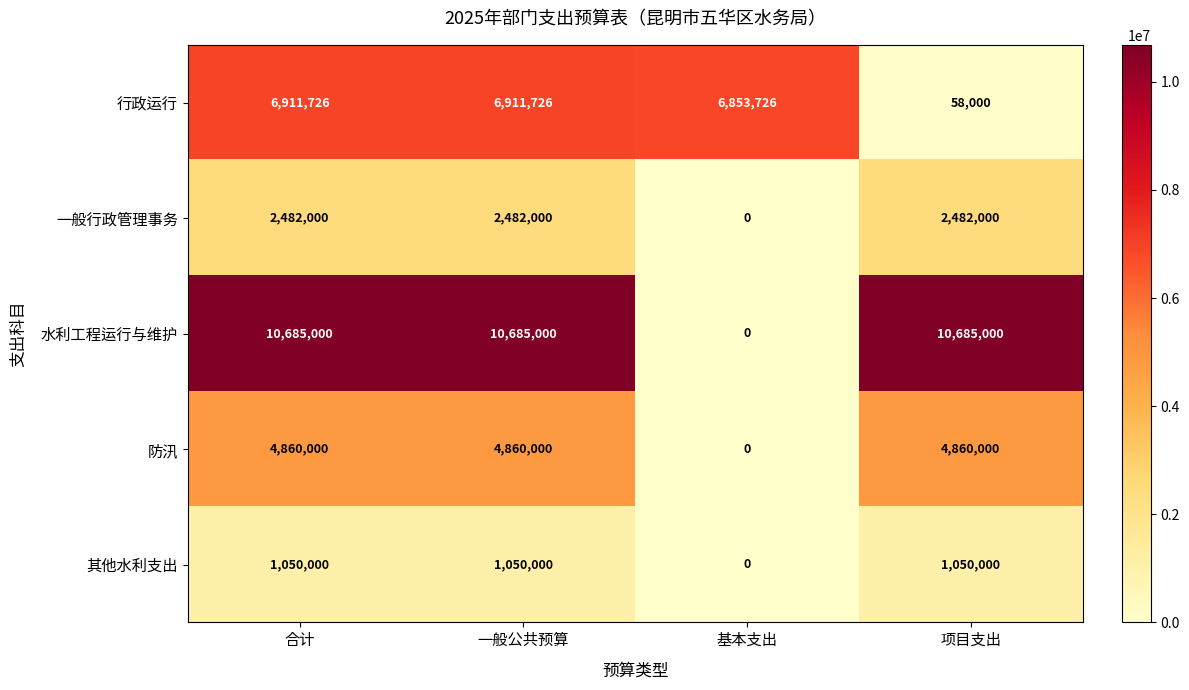

Which series has the widest spread of values?

水利工程运行与维护